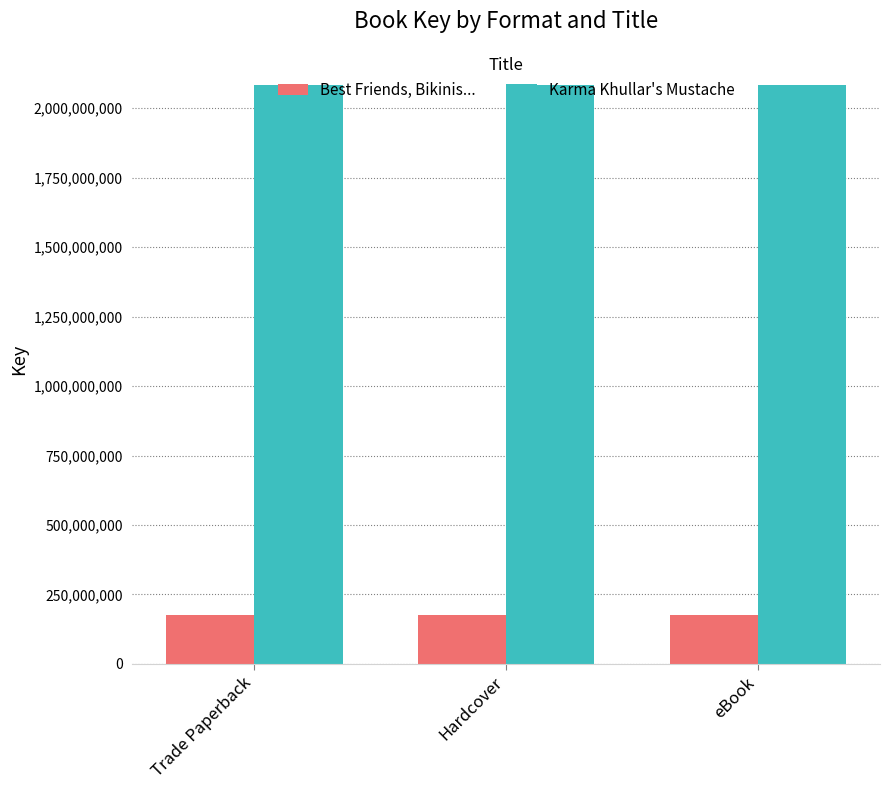

Reading right to left, what are all the values shown in this chart?

Best Friends, Bikinis...: eBook=175088732	Hardcover=175088732	Trade Paperback=175088732
Karma Khullar's Mustache: eBook=2084647120	Hardcover=2084647120	Trade Paperback=2084647120